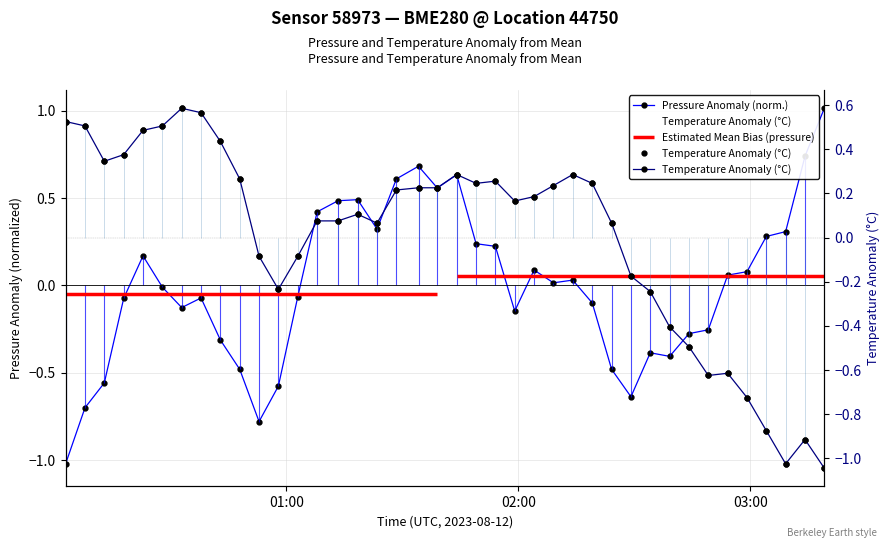

How many intersections are there between Temperature Anomaly (°C) and Pressure Anomaly (norm.)?

3